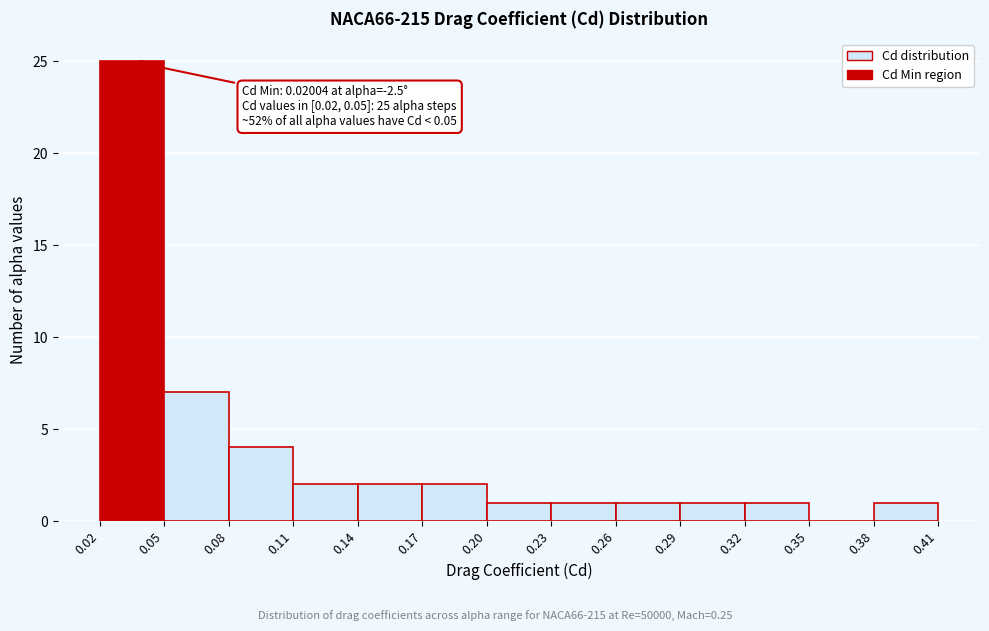

Over which range of the x-axis is the bar tallest?

0.02 to 0.05